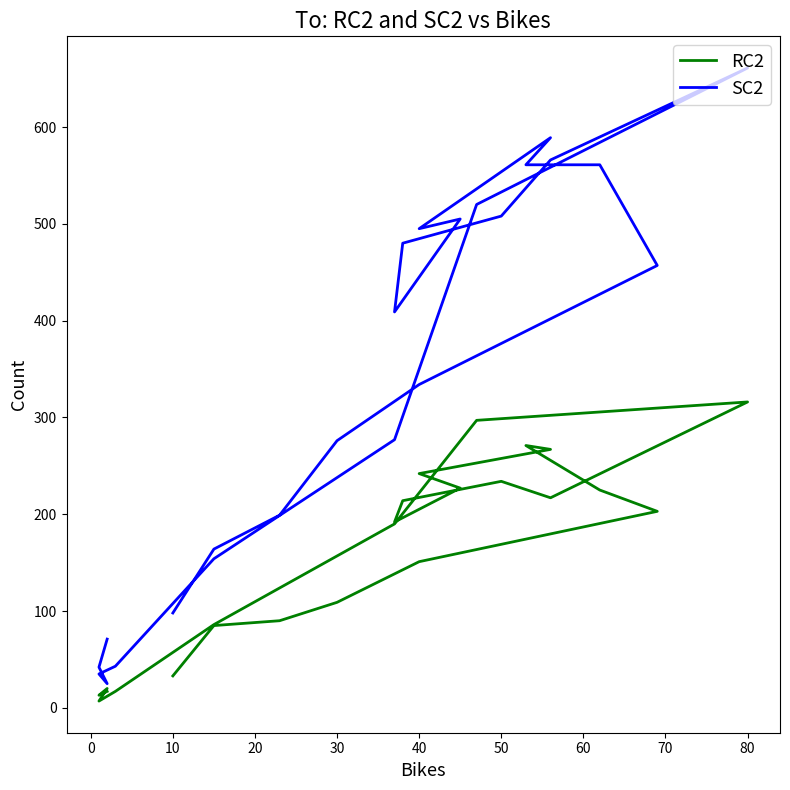

What is the sum of all SC2 values?

8030